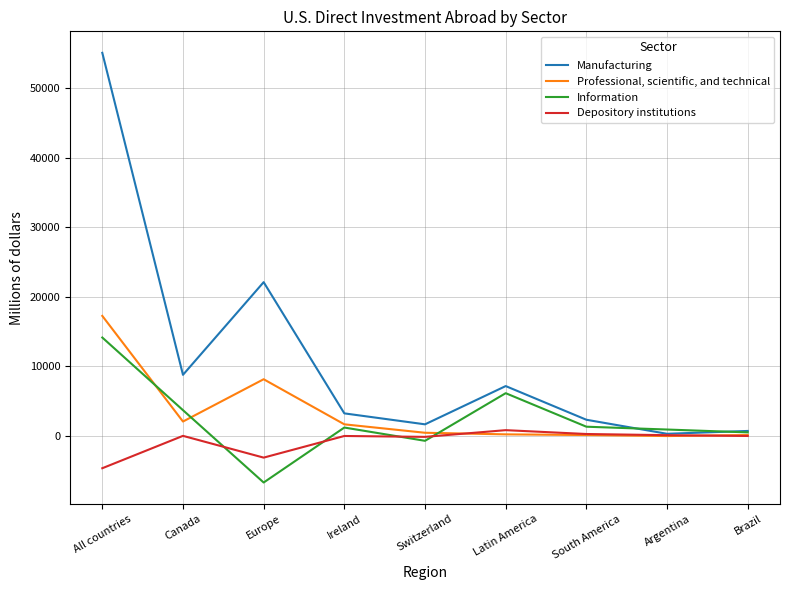

What is the difference between the maximum and minimum values in the Manufacturing series?

54723